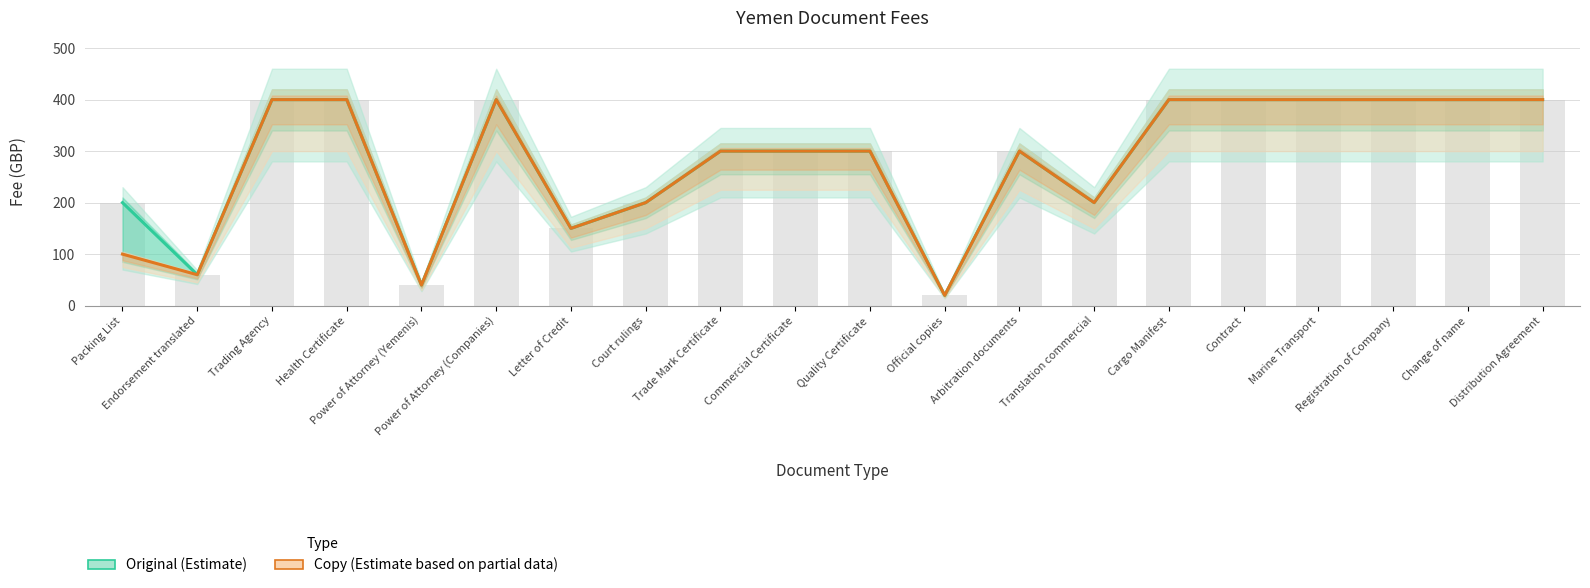

List the series in order of their peak value, lowest first.

Original (Estimate), Copy (Estimate based on partial data)